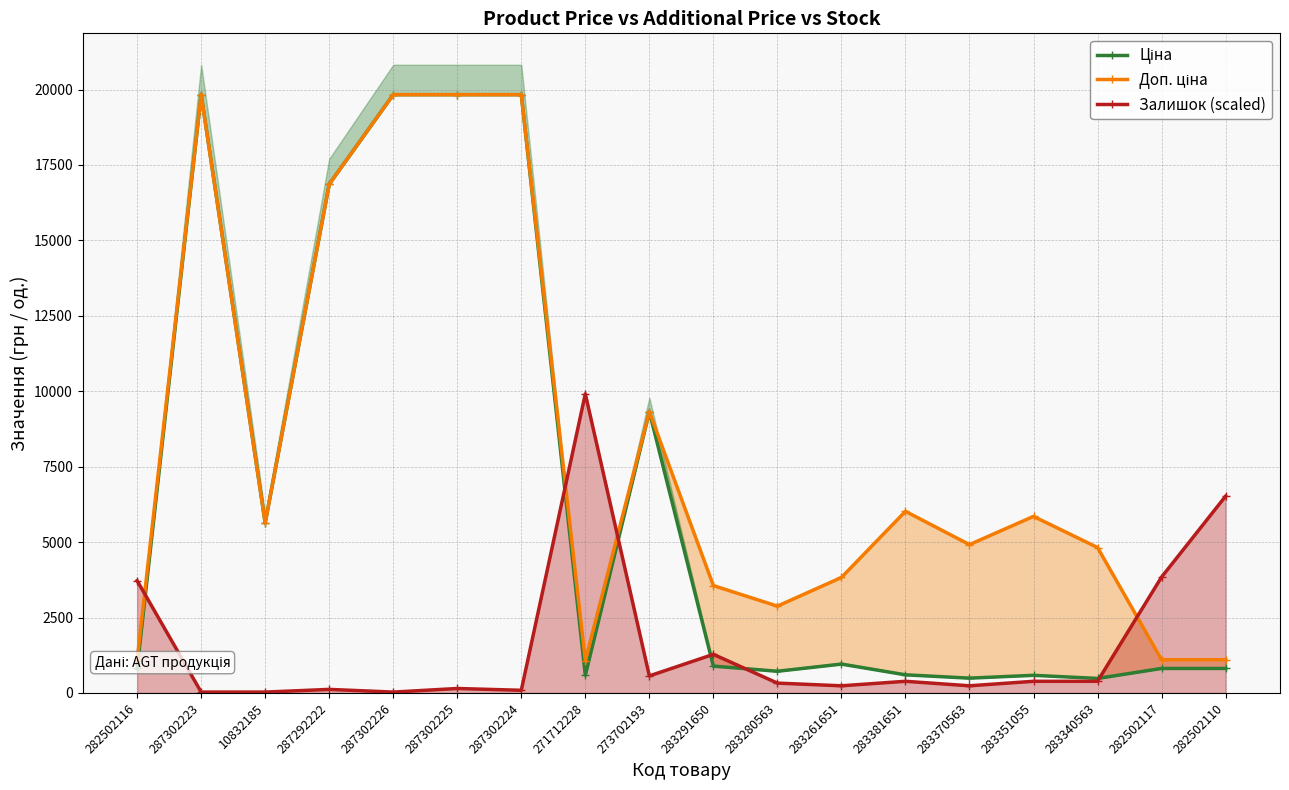

Reading left to right, list all the values displayed in this chart.

Ціна: 282502116=813.0	287302223=19831.1	10832185=5636.0	287292222=16863.2	287302226=19831.1	287302225=19831.1	287302224=19831.1	271712228=586.0	273702193=9321.4	283291650=889.9	283280563=719.6	283261651=957.1	283381651=602.1	283370563=491.7	283351055=585.3	283340563=482.1	282502117=813.0	282502110=813.0
Доп. ціна: 282502116=1101.8	287302223=19831.1	10832185=5636.0	287292222=16863.2	287302226=19831.1	287302225=19831.1	287302224=19831.1	271712228=1074.5	273702193=9321.4	283291650=3559.7	283280563=2878.5	283261651=3828.4	283381651=6020.8	283370563=4917.4	283351055=5852.9	283340563=4821.4	282502117=1101.8	282502110=1101.8
Залишок (scaled): 282502116=3722.0	287302223=29.8	10832185=29.8	287292222=119.1	287302226=29.8	287302225=148.9	287302224=89.3	271712228=9915.5	273702193=565.8	283291650=1280.4	283280563=327.5	283261651=238.2	283381651=387.1	283370563=238.2	283351055=387.1	283340563=387.1	282502117=3841.2	282502110=6521.0